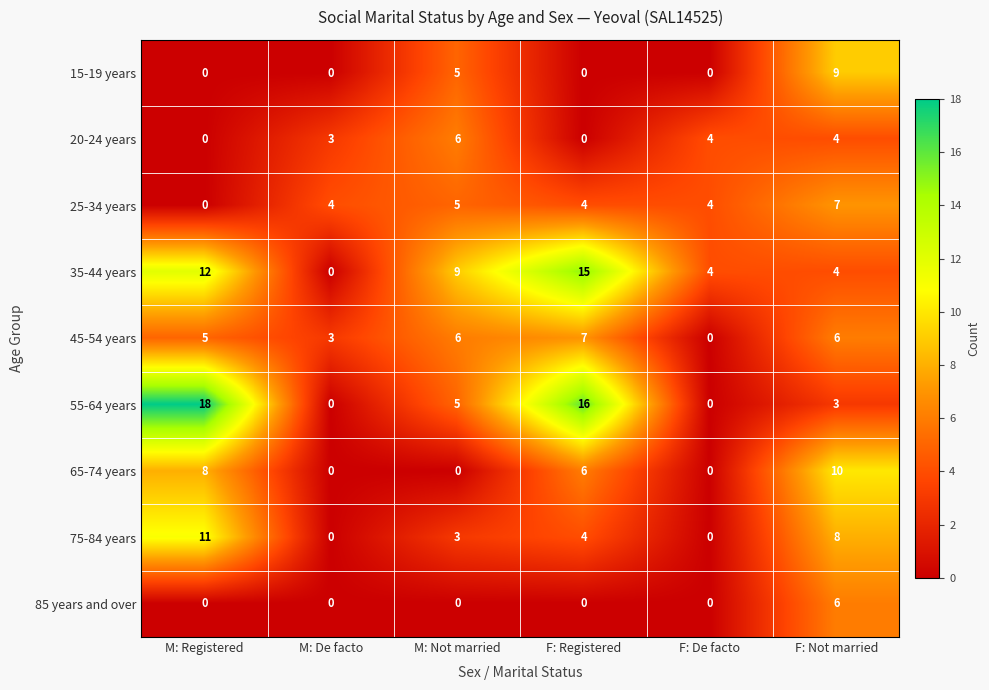

At which category is the sum across all series the highest?

F: Not married